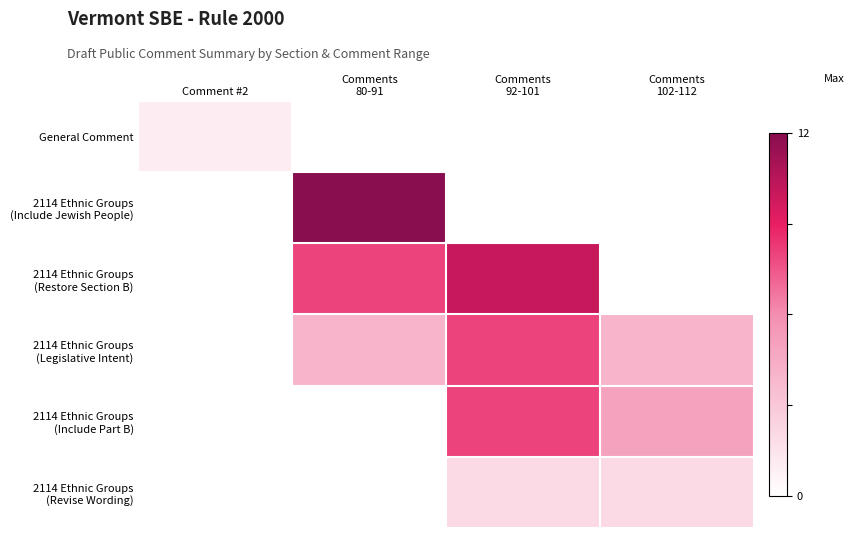

How many series are shown in this chart?

6